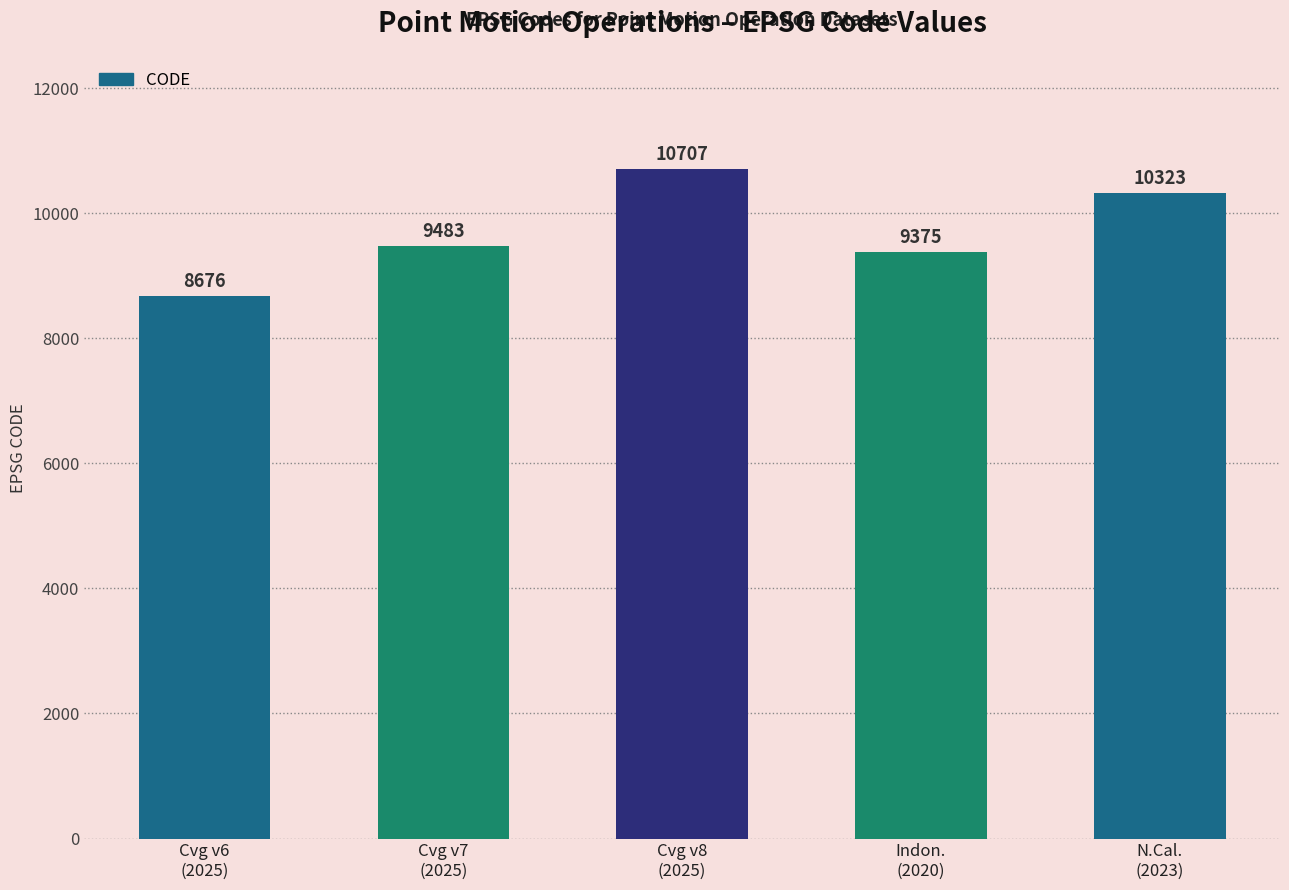

The value at Indon.
(2020) is 14816. True or false?

False